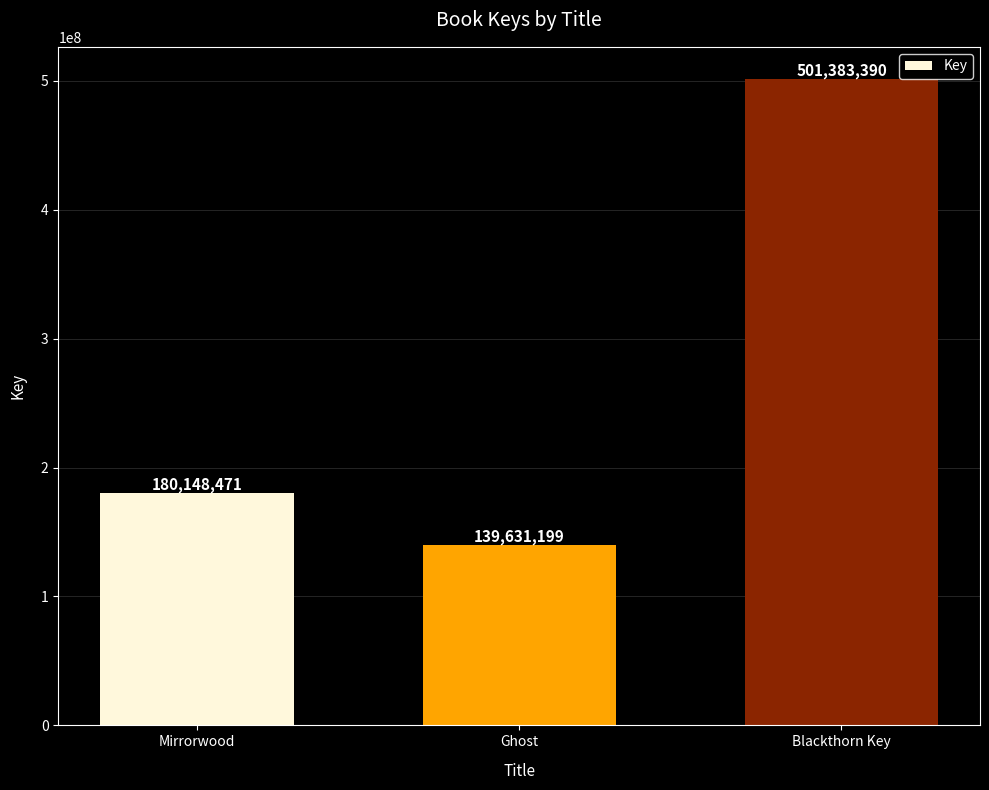

What is the change in value from Ghost to Blackthorn Key?

+361752191